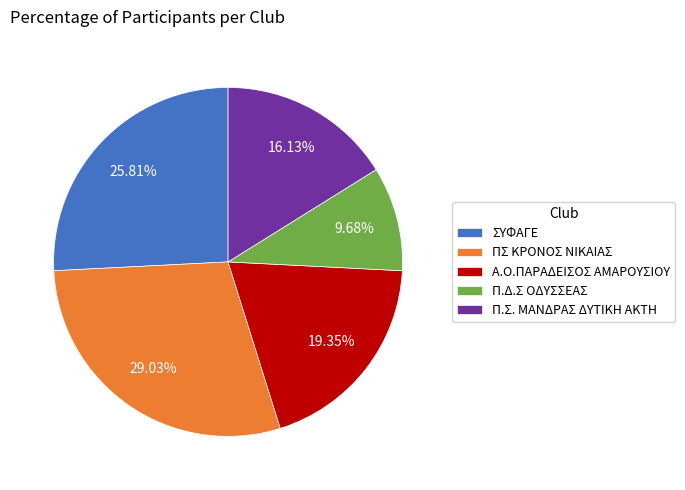

Count the number of slices in the pie.

5